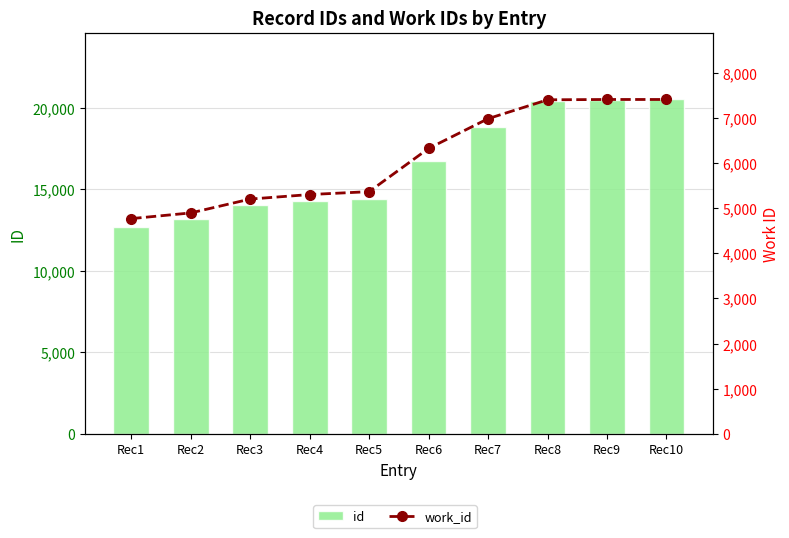

Where does the id series first go above 16722?

Rec7